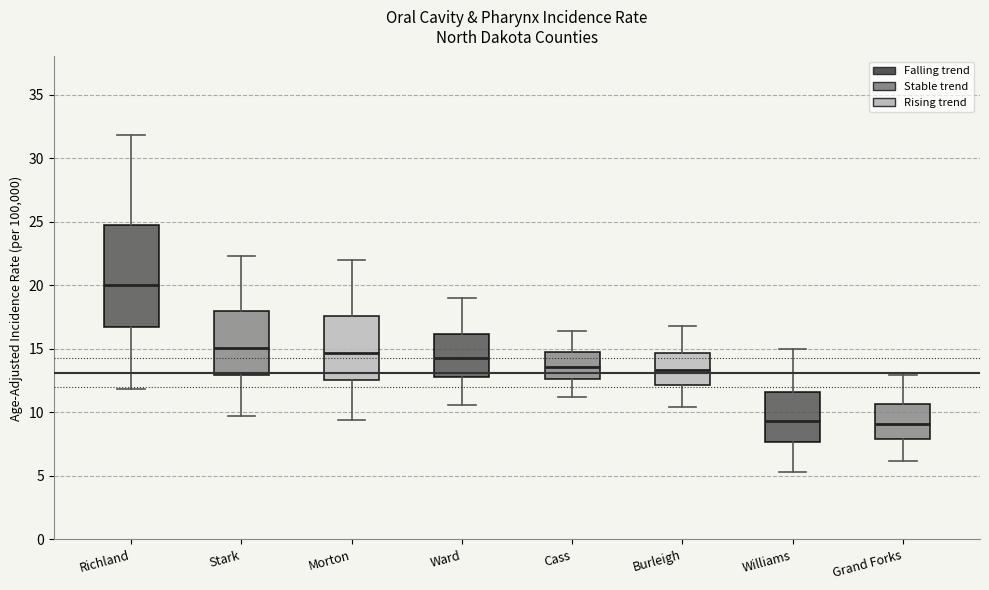

Which box's median line is the highest?

Richland